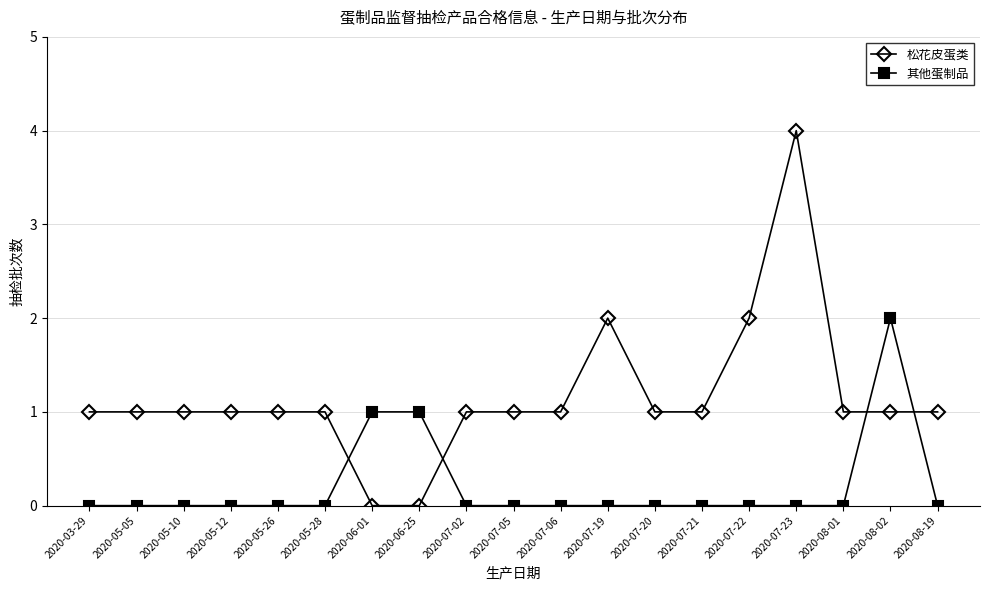

Reading right to left, list all the values displayed in this chart.

松花皮蛋类: 1	1	1	4	2	1	1	2	1	1	1	0	0	1	1	1	1	1	1
其他蛋制品: 0	2	0	0	0	0	0	0	0	0	0	1	1	0	0	0	0	0	0